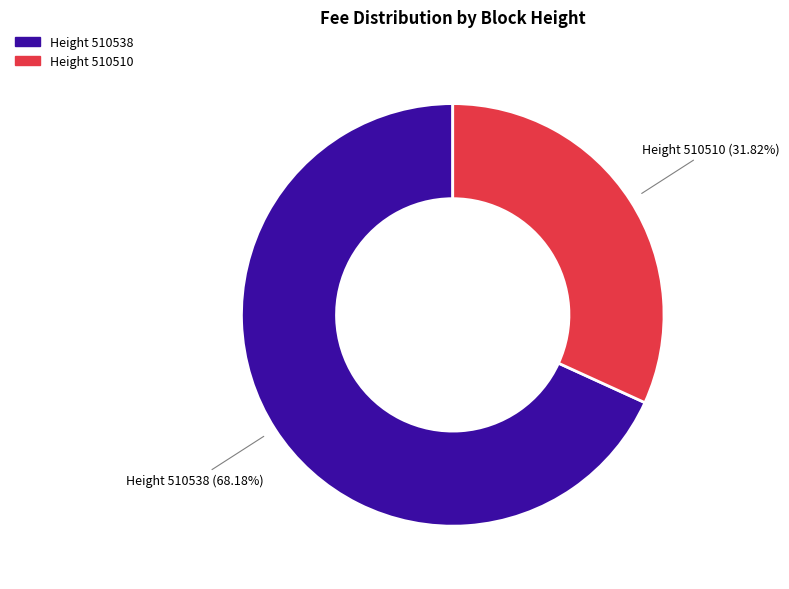

Is there a majority slice in this chart?

Yes